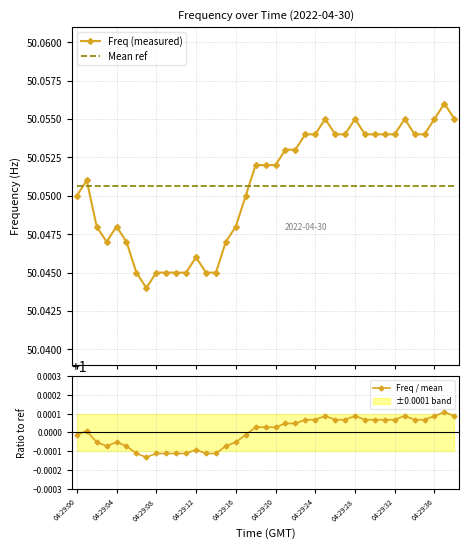

True or false: Freq / mean has more than 1 points higher than both neighbors.

True